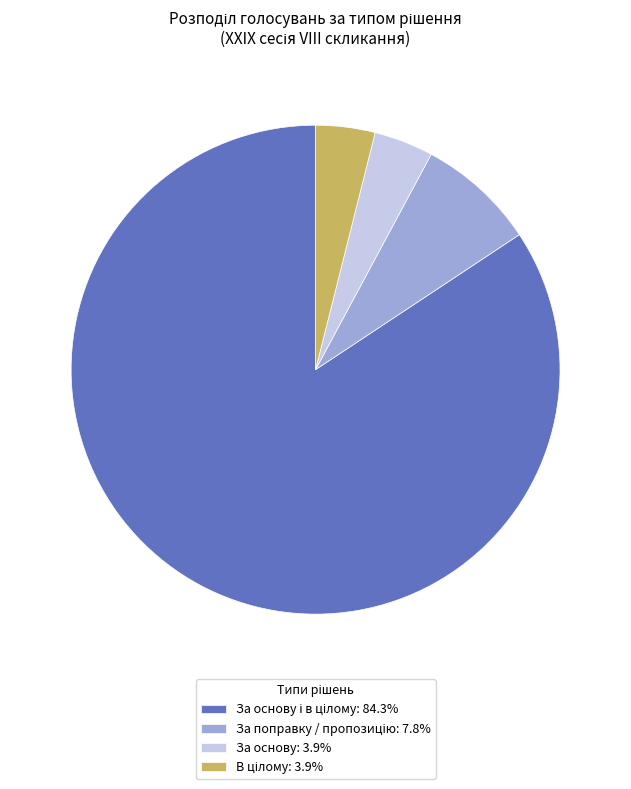

Does any single category account for the majority?

Yes